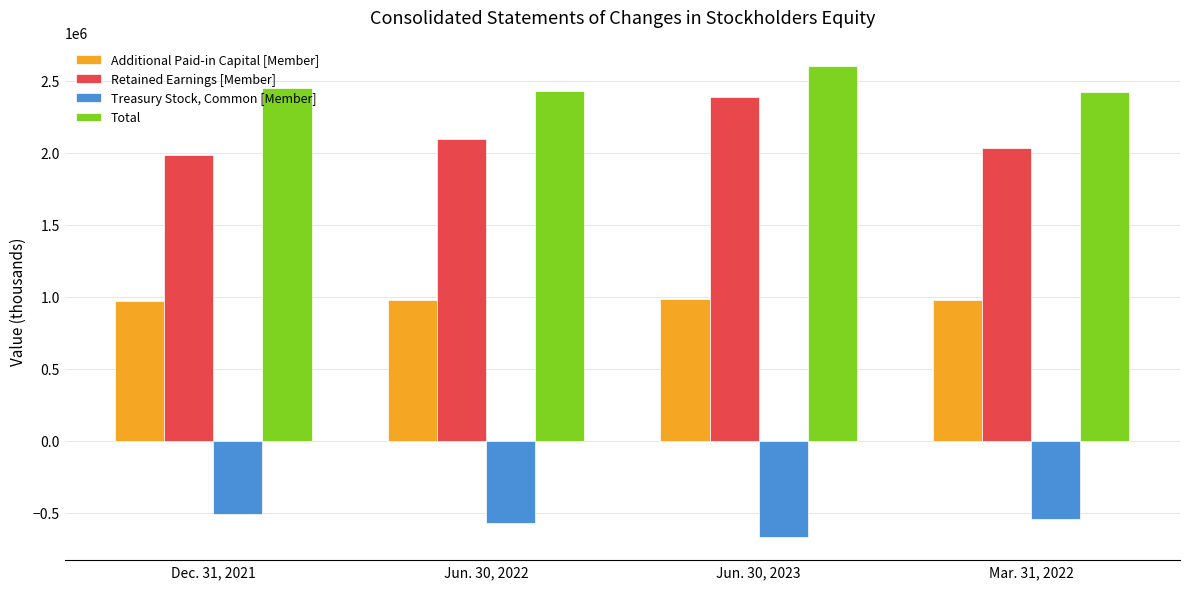

What is the minimum value shown in the chart?

-667243